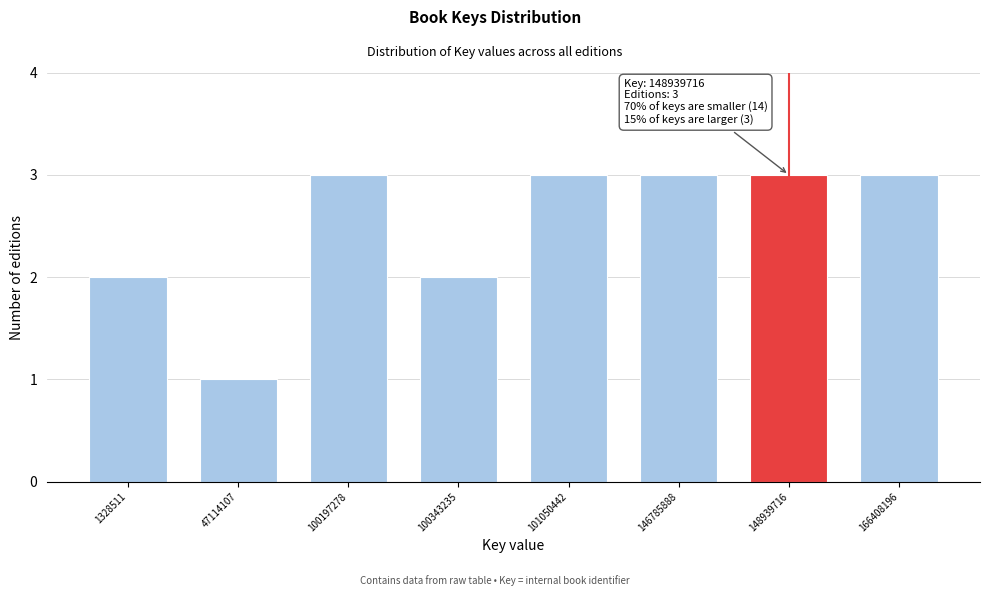

Reading left to right, list all the values displayed in this chart.

2	1	3	2	3	3	3	3